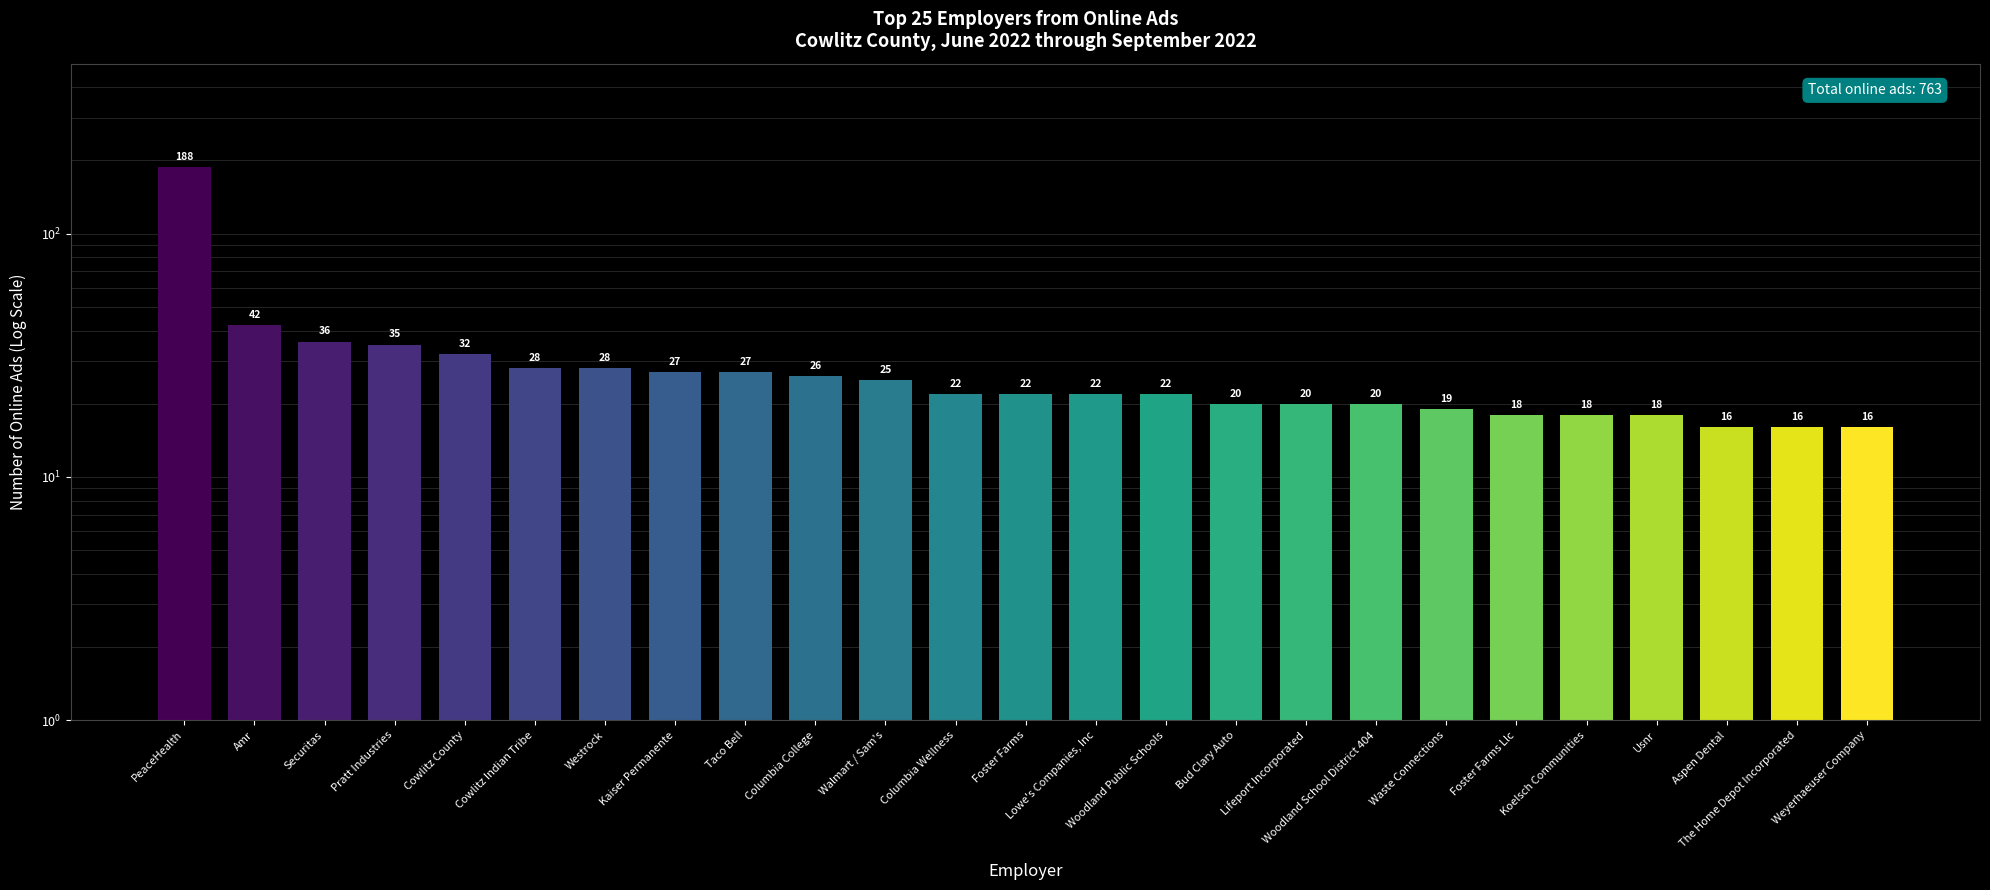

What is the value of the 14th bar from the left?

22